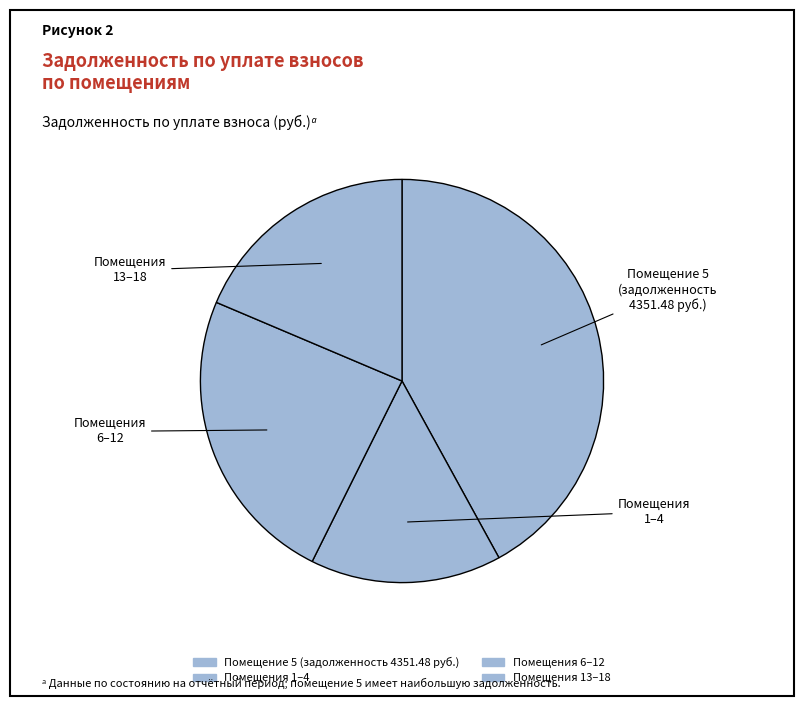

How many slices are in this pie chart?

4